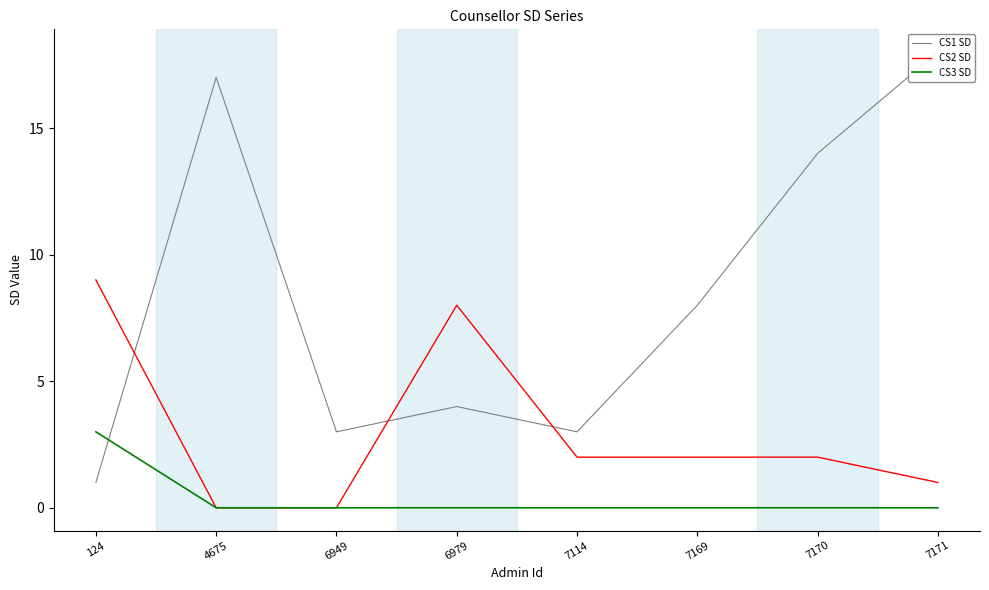

Which category has the lowest value across all series?

4675